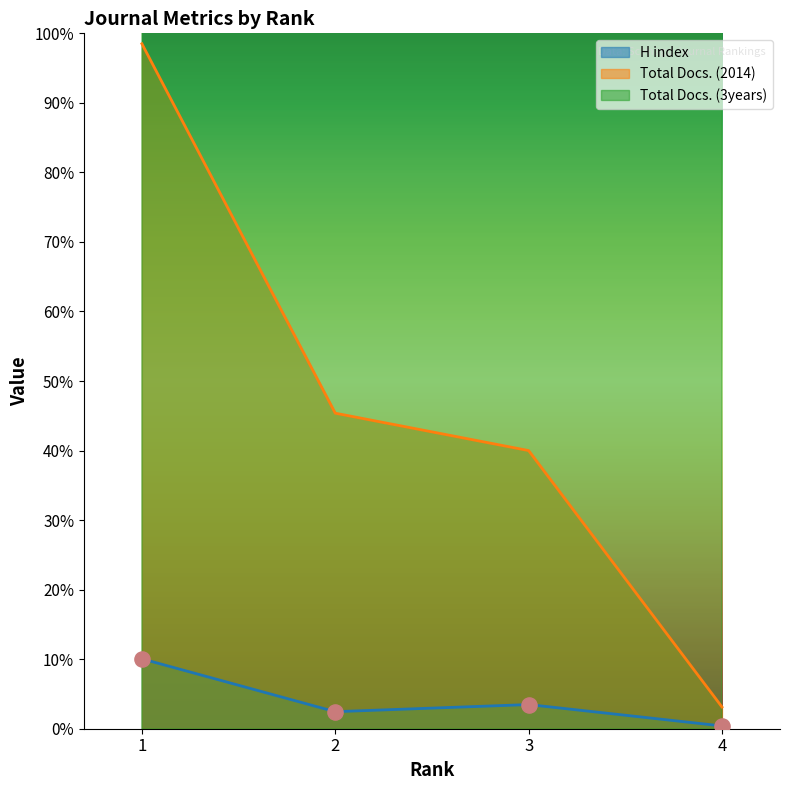

At how many categories does at least one series exceed 24629?

4